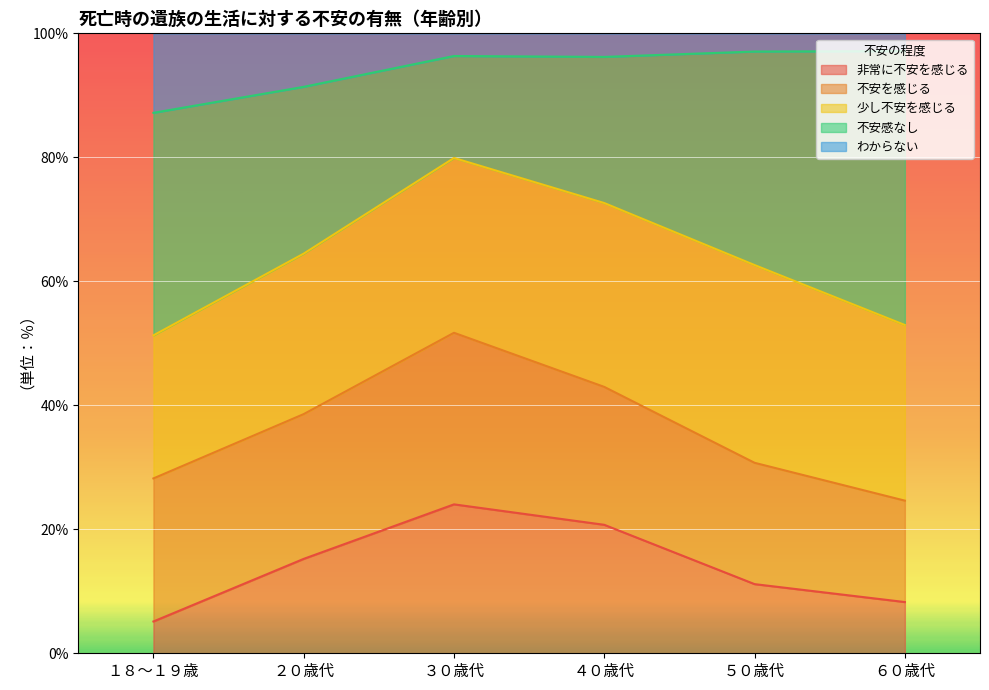

Between ４０歳代 and ６０歳代, which is larger?

４０歳代